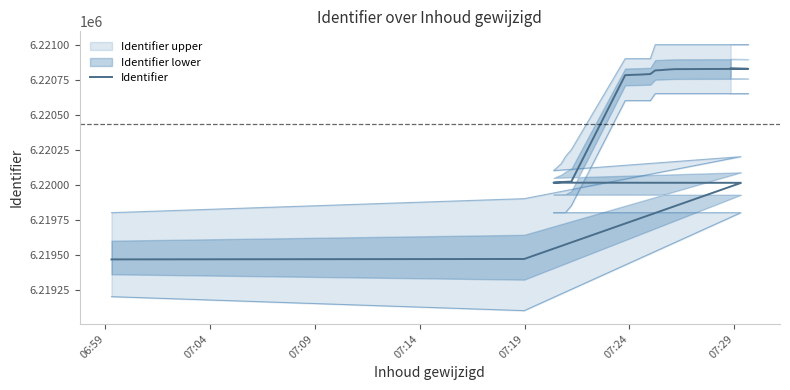

What is the sum of all values?

124408725